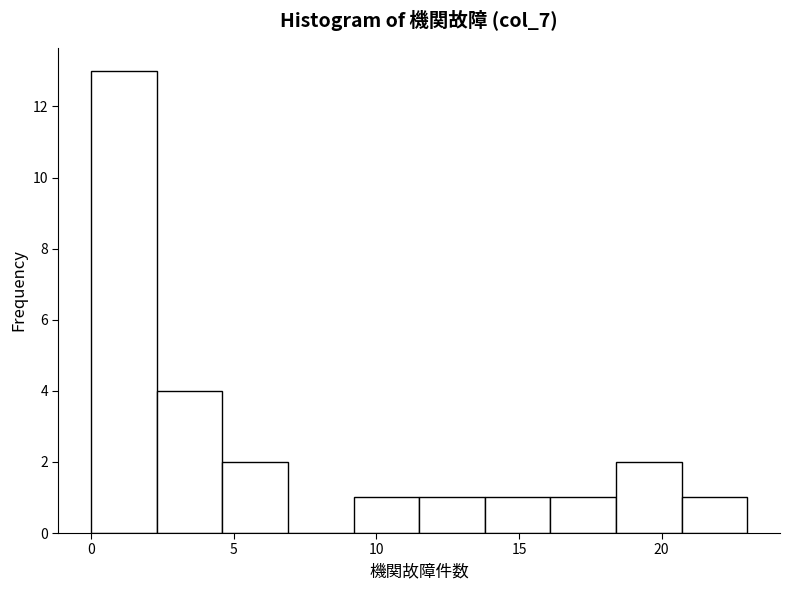

How tall is the bar that spans 4.6 to 6.9 on the x-axis? Neither the bar edges nor the heights are printed on the chart, so give them approximately, as read against the axes.

2